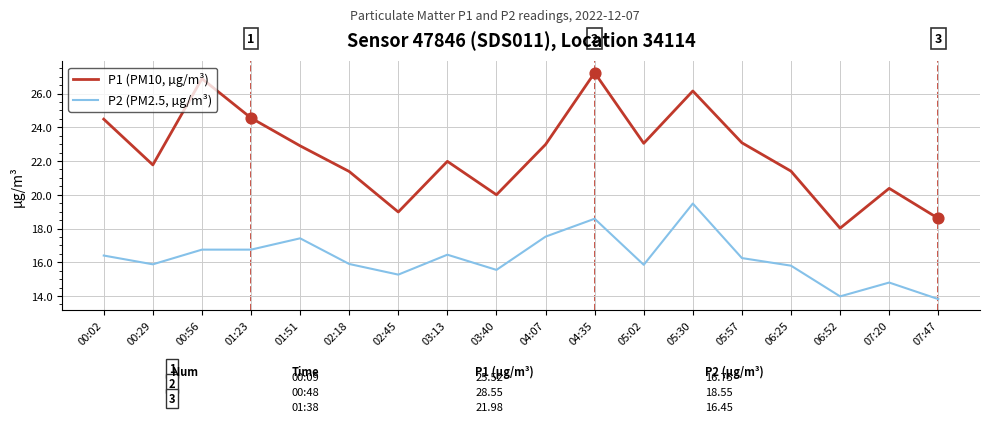

Between 05:30 and 05:57, which series saw the biggest shift?

P2 (PM2.5, µg/m³)